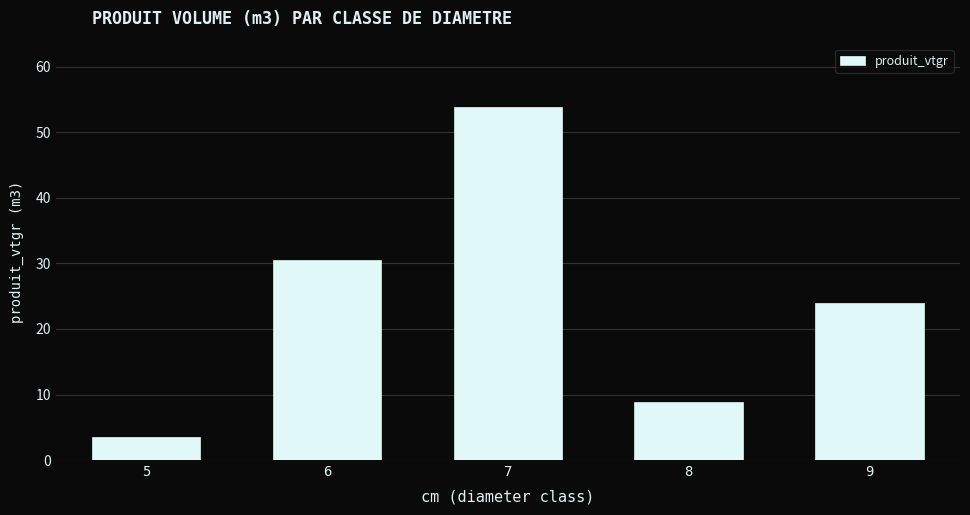

At which category does the chart reach its minimum across all series?

5